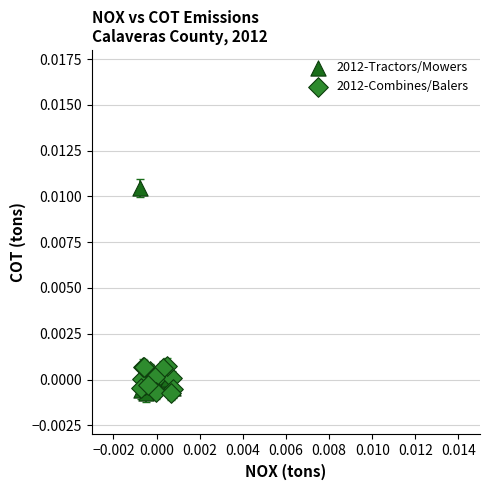

Which series reaches the maximum Y coordinate?

2012-Tractors/Mowers